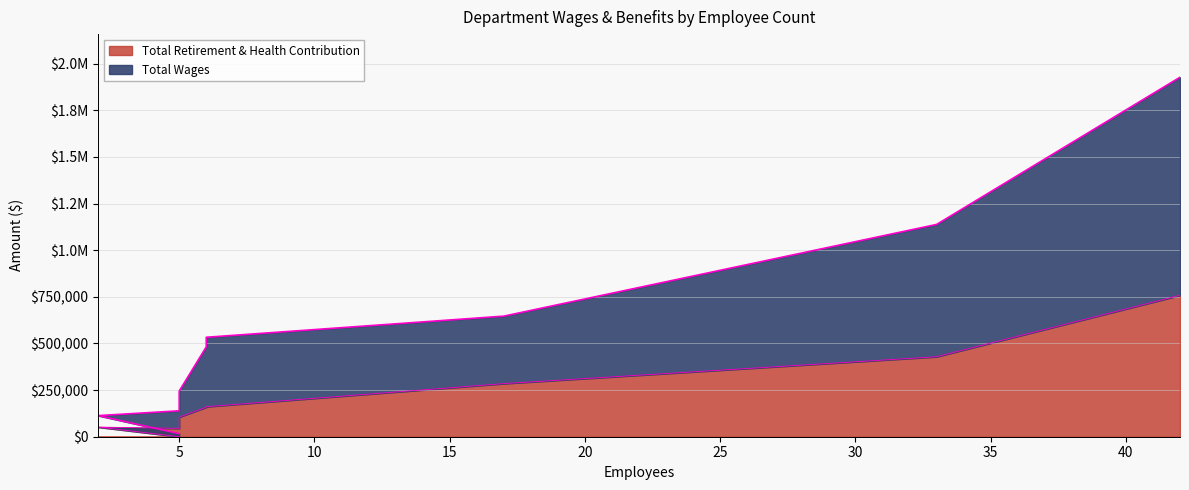

True or false: Total Retirement & Health Contribution and Total Wages cross at least once.

False